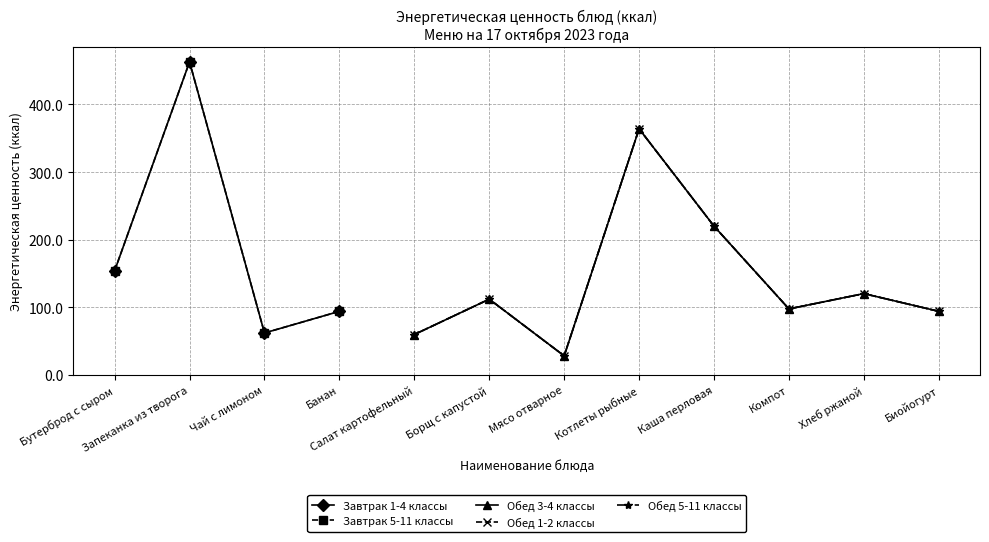

Is the value of Обед 3-4 классы at Биойогурт greater than the value of Обед 5-11 классы at Компот?

No